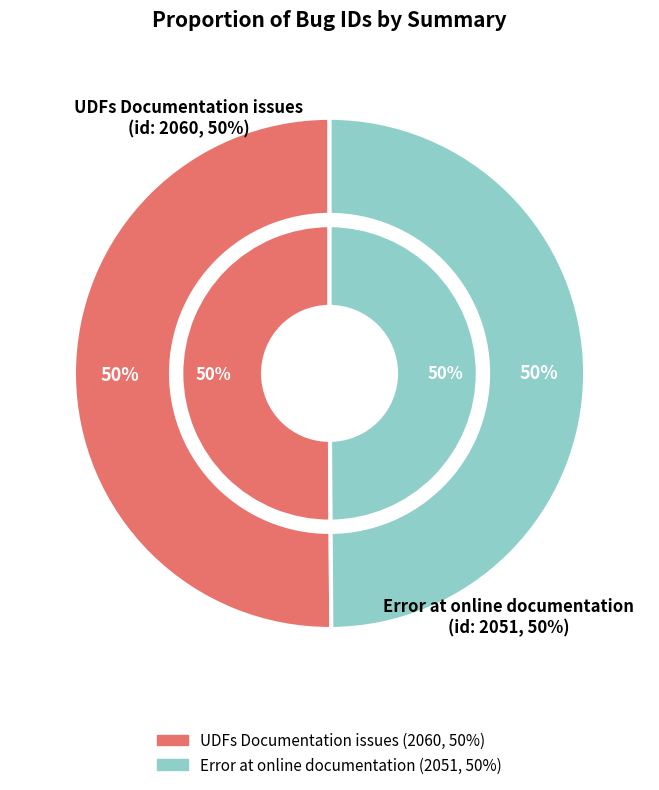

Which has a higher value, UDFs Documentation issues or Error at online documentation?

UDFs Documentation issues